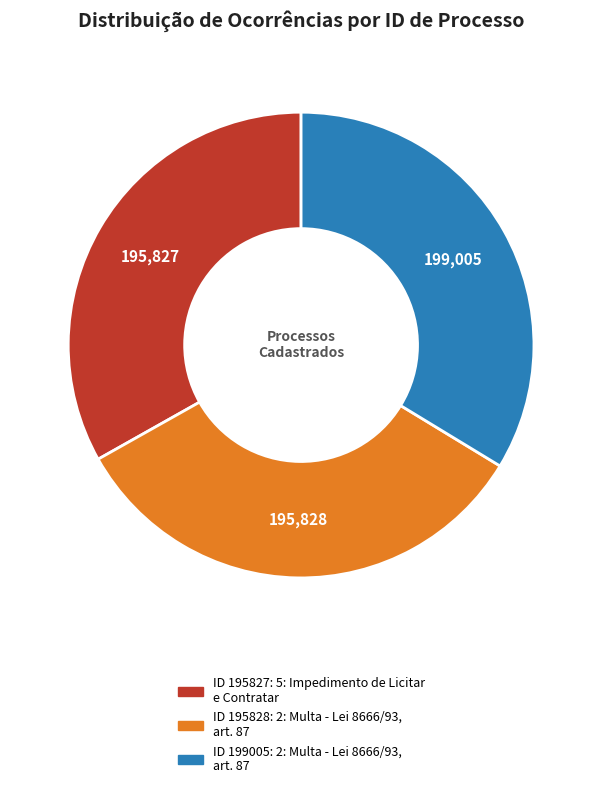

Is there any slice that represents more than half of the pie?

No